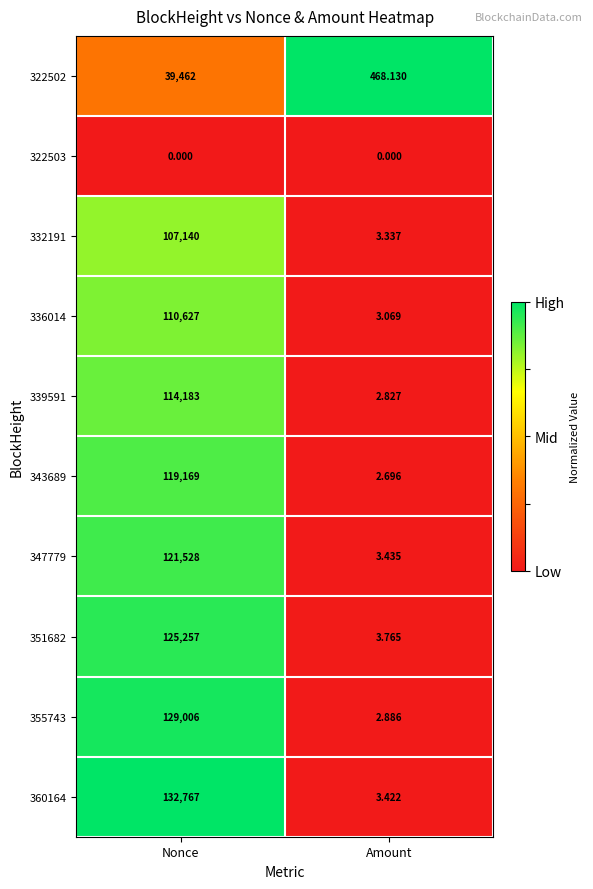

Is the value of 347779 at Amount greater than the value of 336014 at Nonce?

No